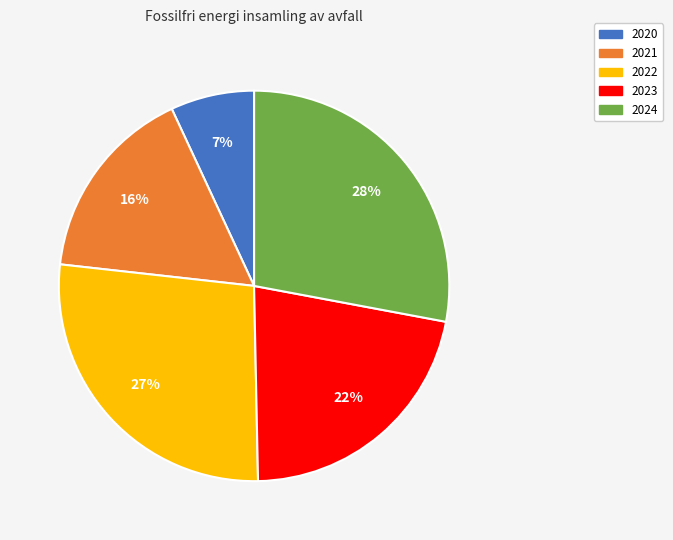

Rank the categories by value from highest to lowest.

2024, 2022, 2023, 2021, 2020